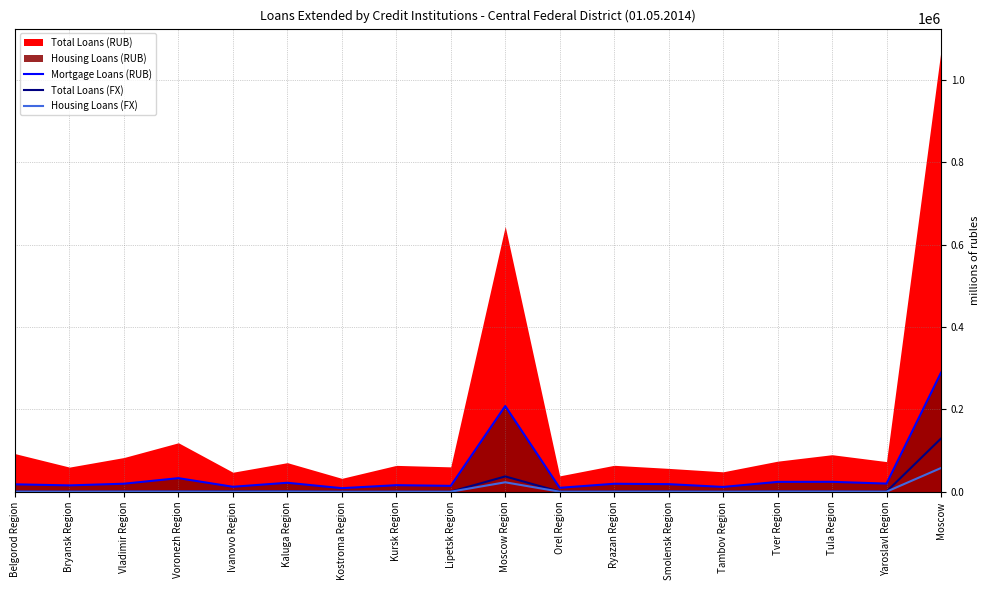

What is the lowest value of the Housing Loans (FX) series?

43